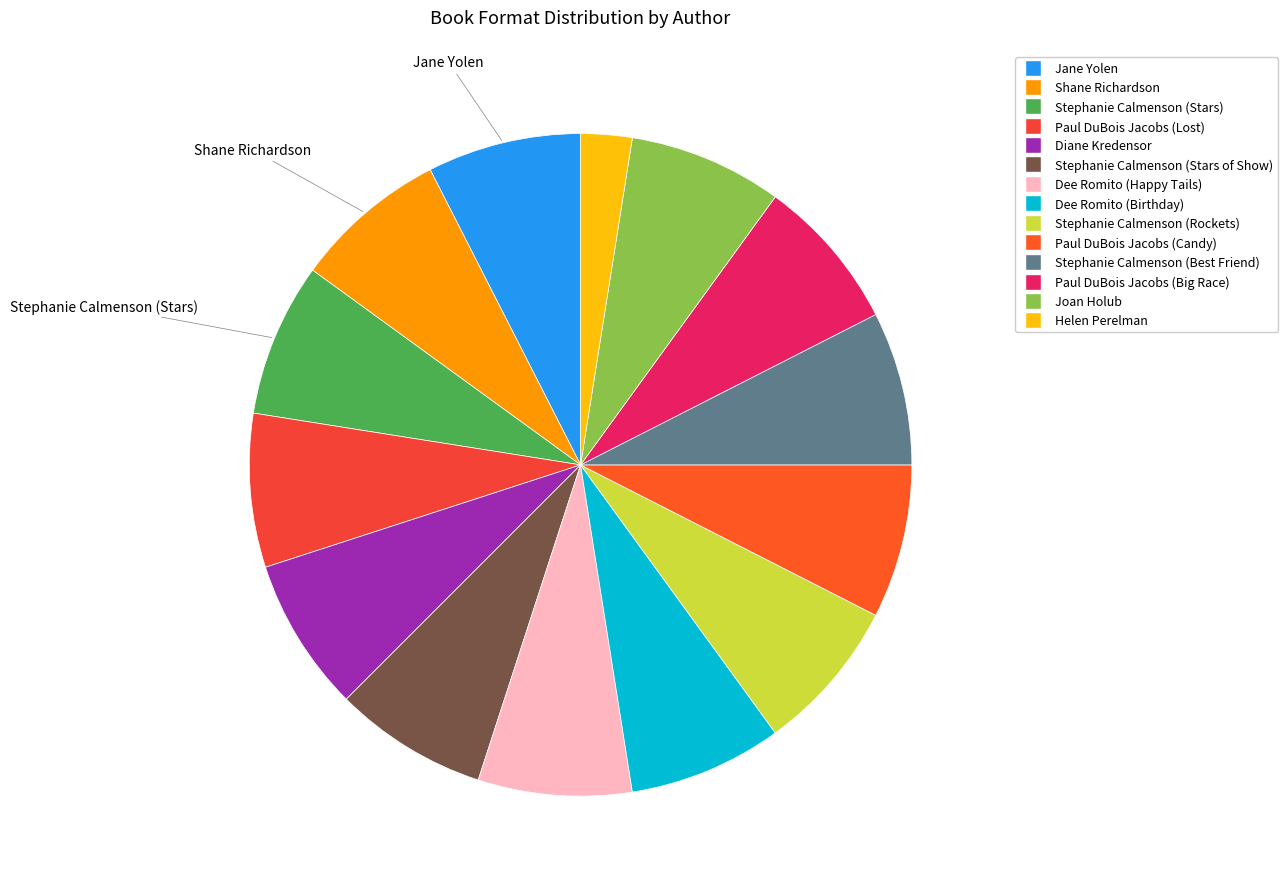

Rank the categories by value from highest to lowest.

Jane Yolen, Shane Richardson, Stephanie Calmenson (Stars), Paul DuBois Jacobs (Lost), Diane Kredensor, Stephanie Calmenson (Stars of Show), Dee Romito (Happy Tails), Dee Romito (Birthday), Stephanie Calmenson (Rockets), Paul DuBois Jacobs (Candy), Stephanie Calmenson (Best Friend), Paul DuBois Jacobs (Big Race), Joan Holub, Helen Perelman